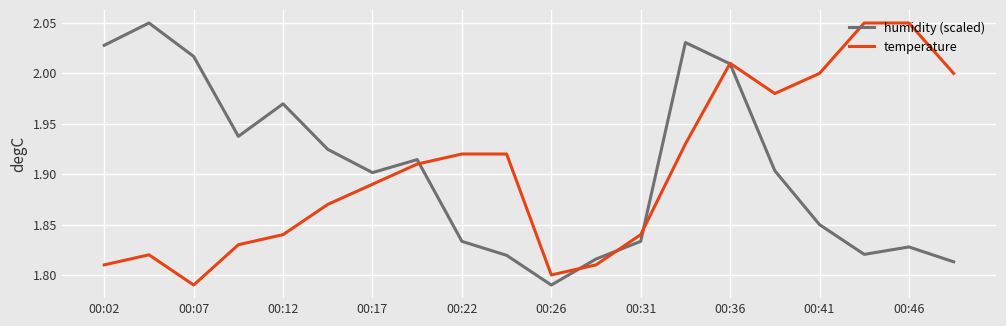

List the series in order of their peak value, lowest first.

humidity (scaled), temperature